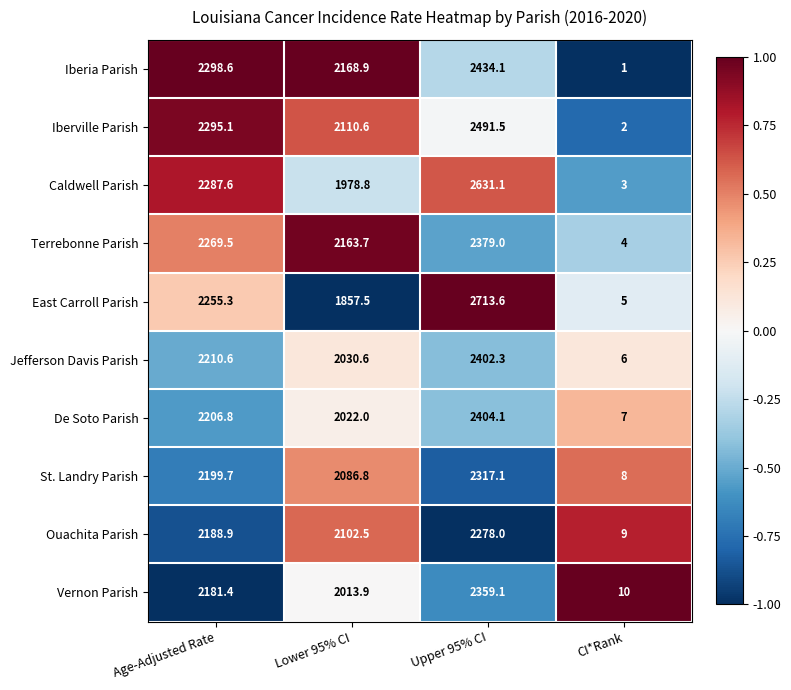

What is the smallest value displayed?

1.0